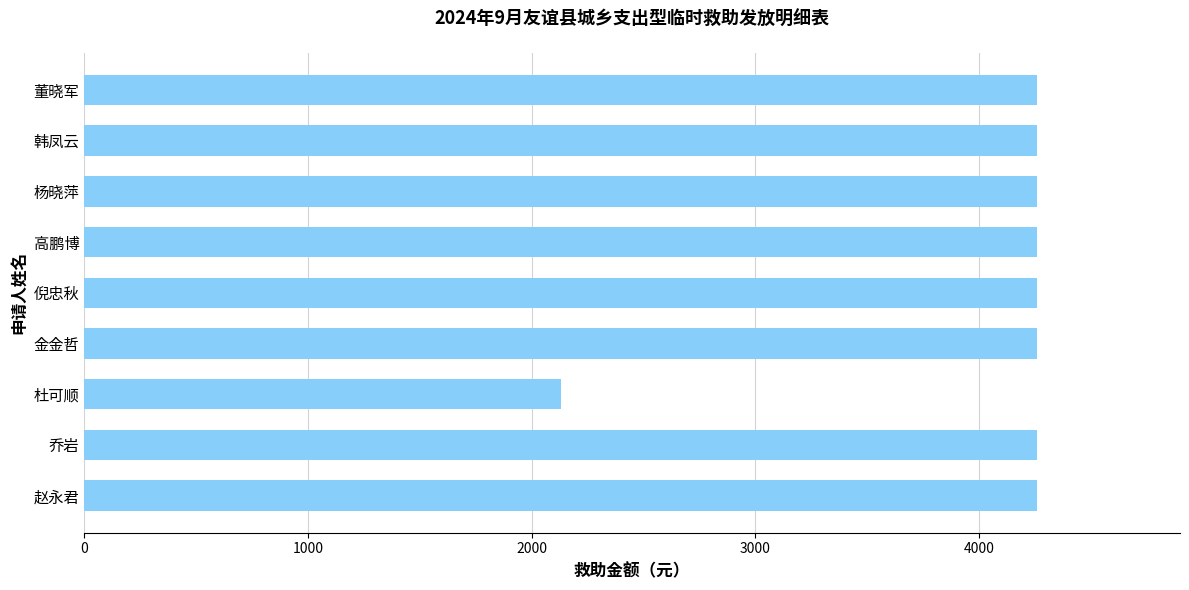

What is the greatest value displayed?

4260